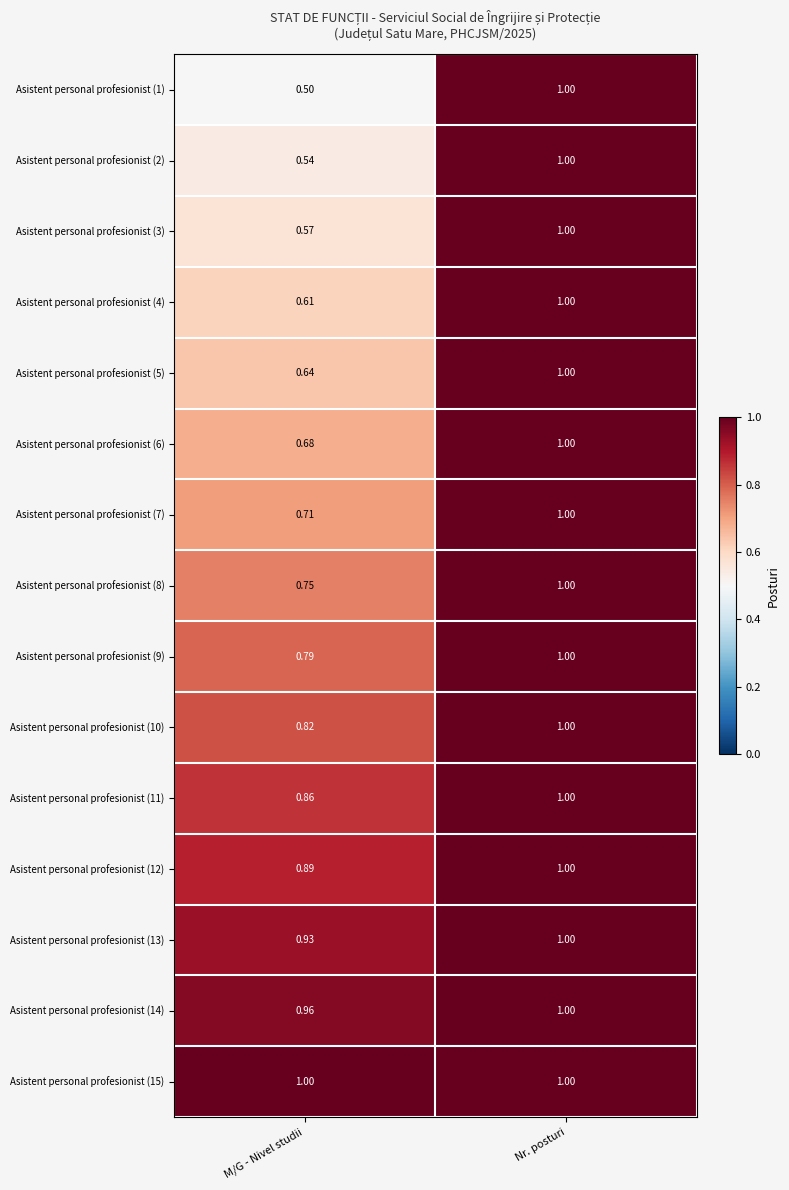

List the labels in order of Asistent personal profesionist (11) value, largest first.

Nr. posturi, M/G - Nivel studii